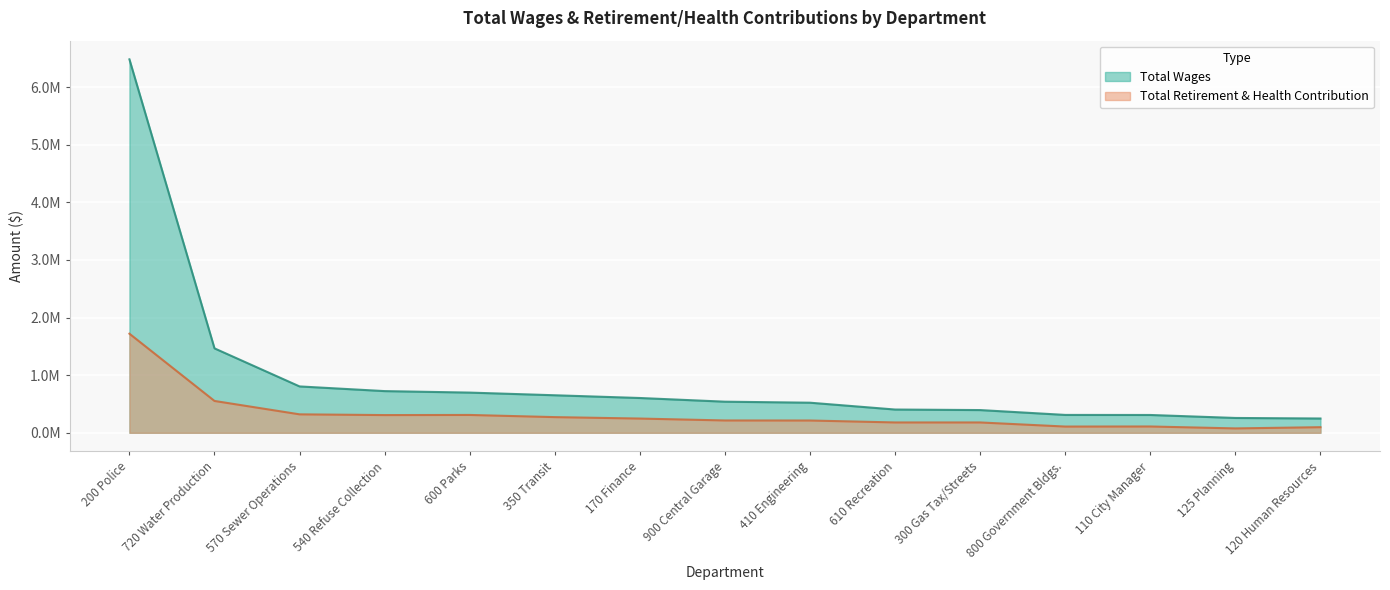

True or false: Total Retirement & Health Contribution and Total Wages cross at least once.

False